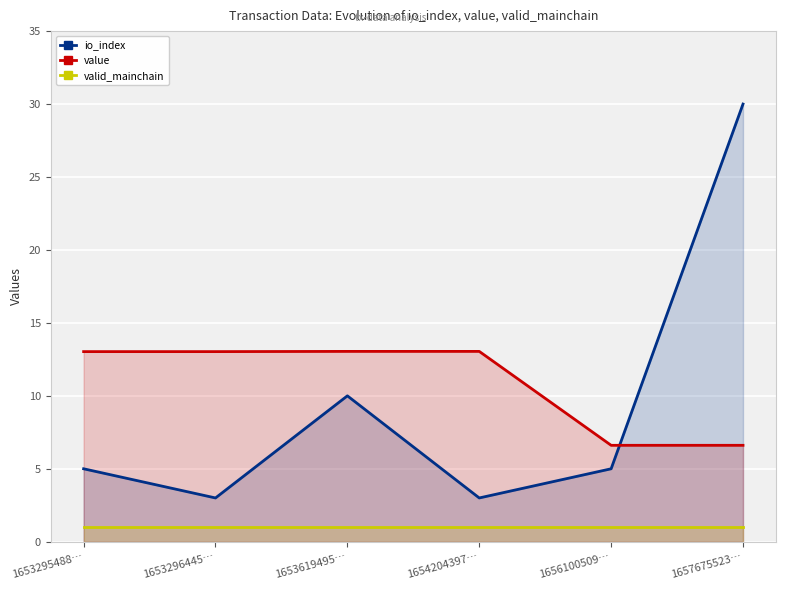

True or false: io_index and valid_mainchain intersect in this chart.

False